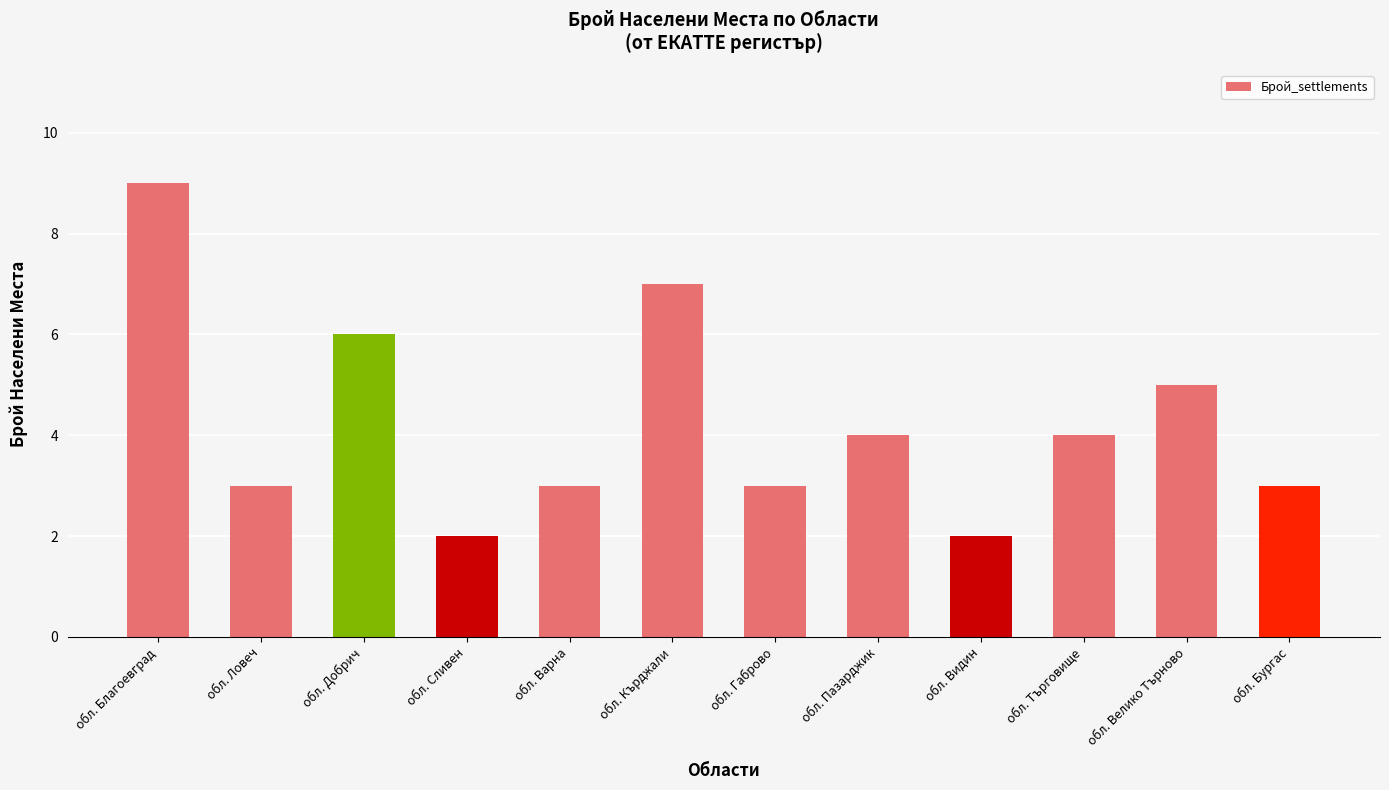

Reading left to right, list all the values displayed in this chart.

9	3	6	2	3	7	3	4	2	4	5	3